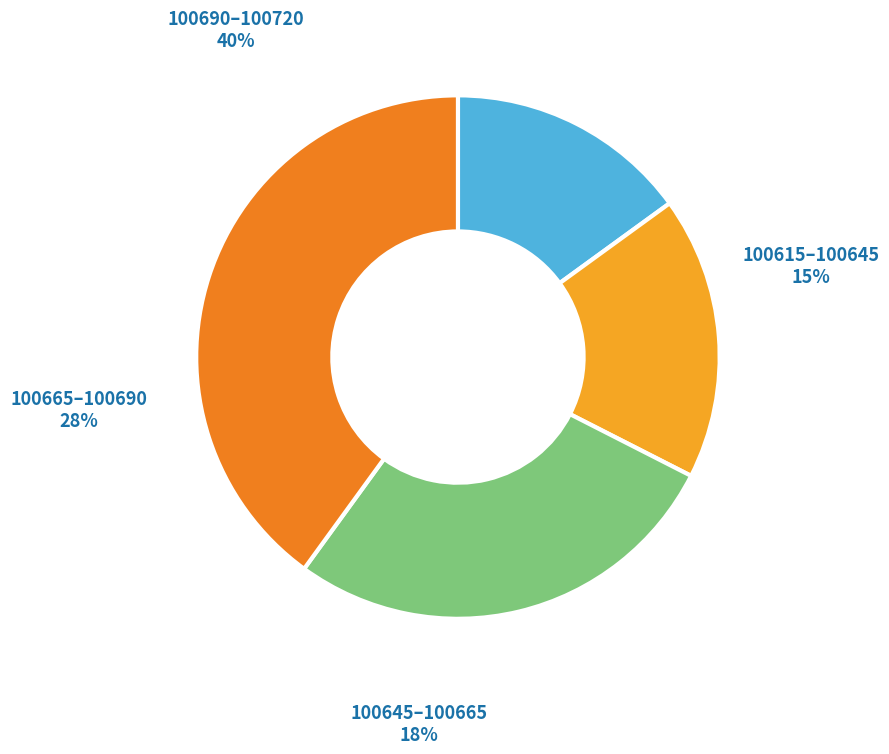

Approximately how many times larger is the value at 100690–100720 compared to 100615–100645?

2.7